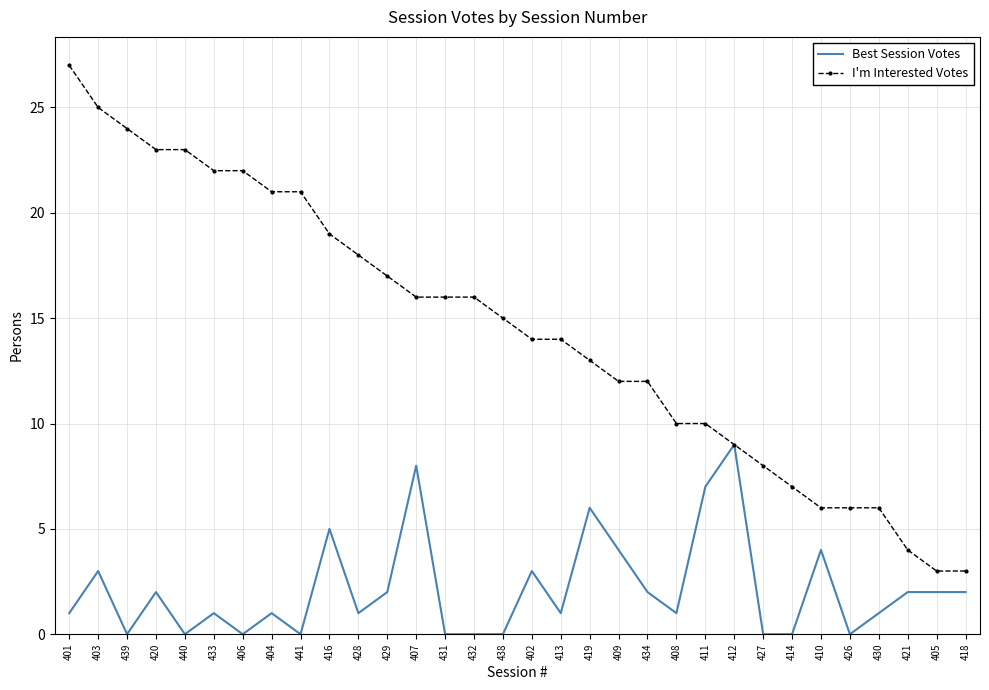

Which category has the highest value across all series?

401